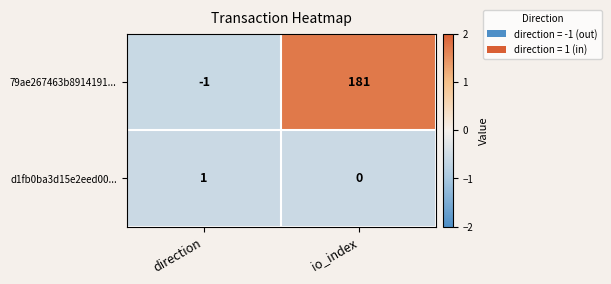

The d1fb0ba3d15e2eed00... series shows 0 at io_index. True or false?

True